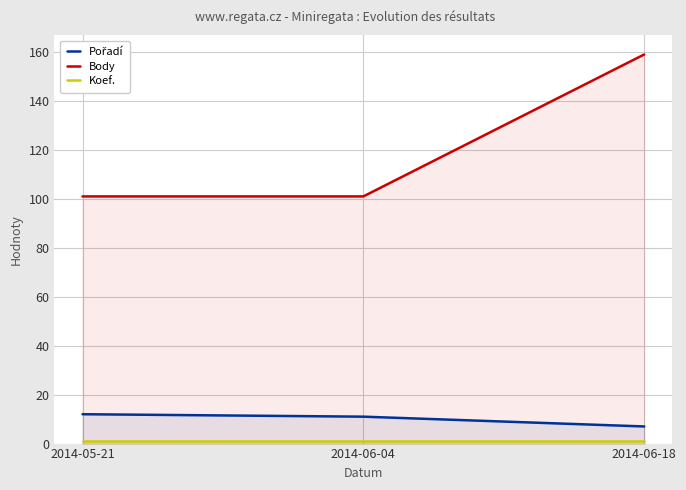

Is it true that Koef. equals 1 at 2014-06-04?

False